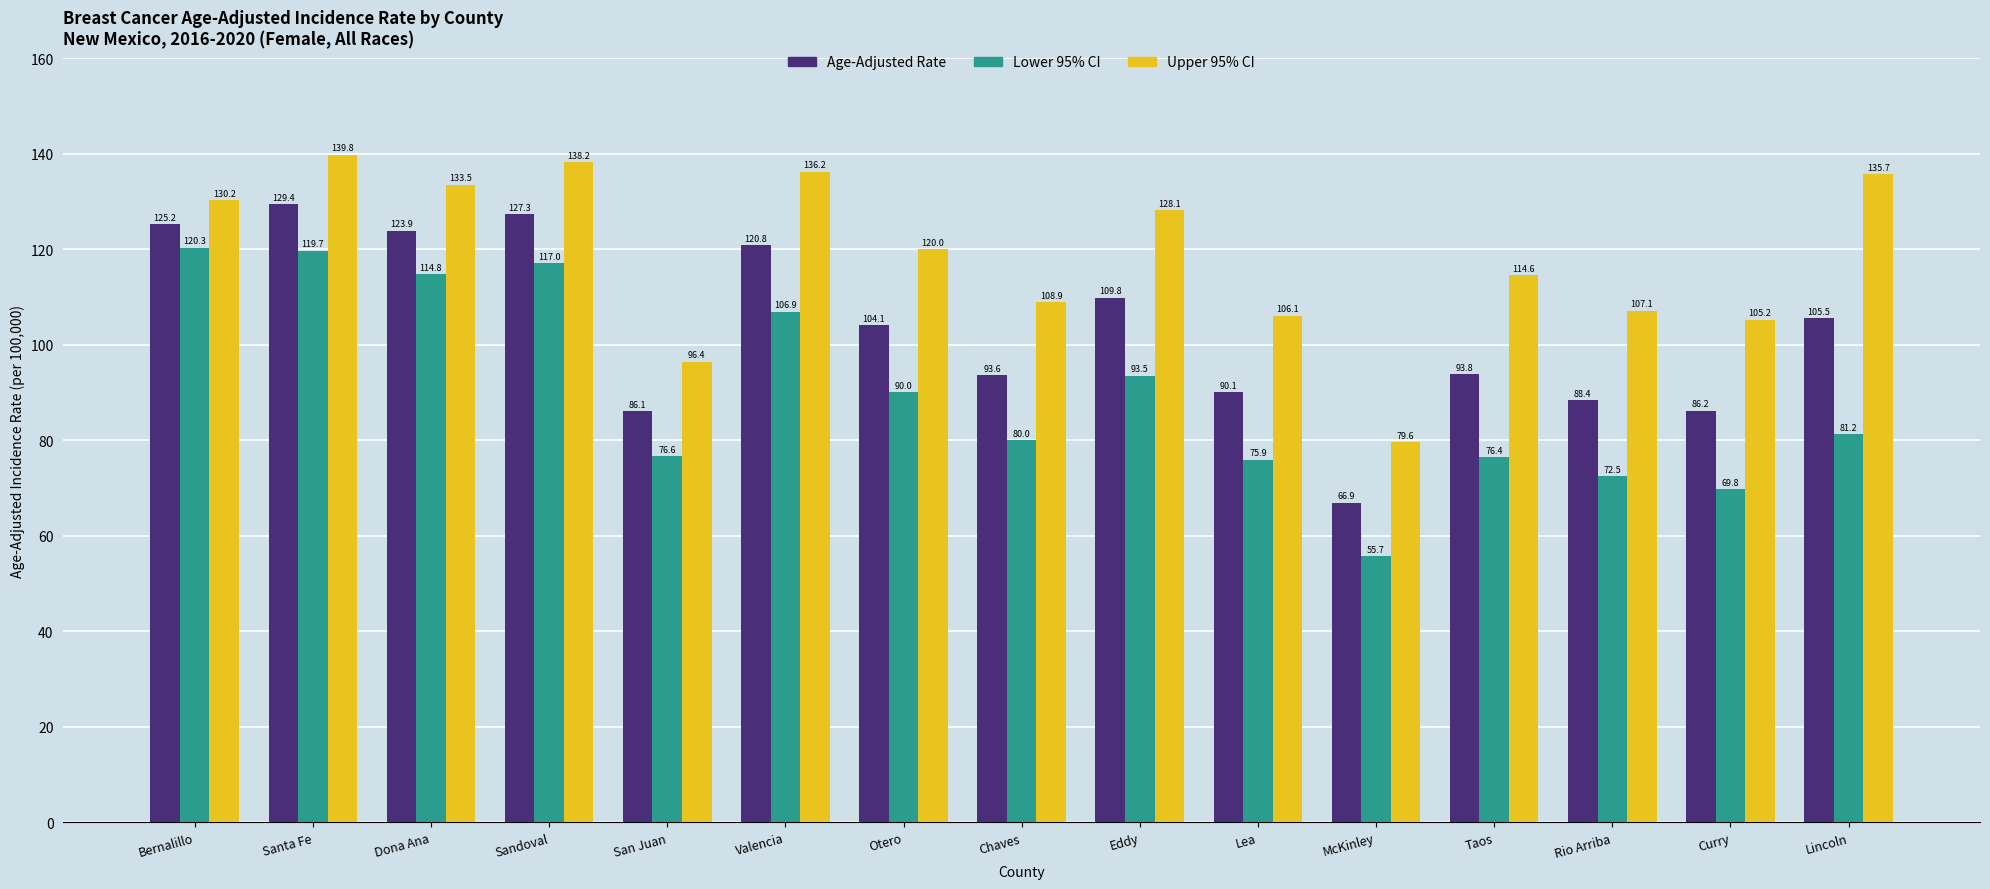

Rank the series at Taos from lowest to highest value.

Lower 95% CI, Age-Adjusted Rate, Upper 95% CI